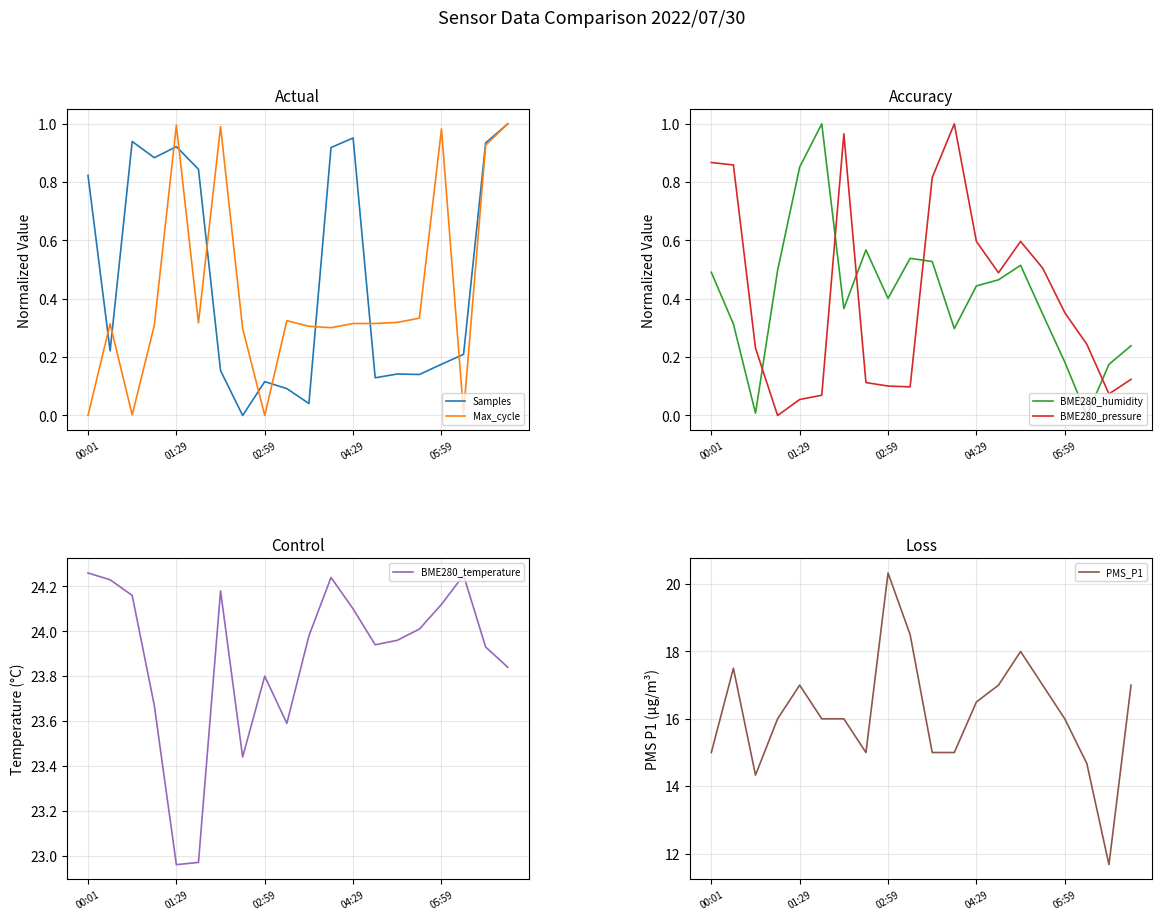

Reading right to left, list all the values displayed in this chart.

Samples: 1.0	0.9	0.2	0.2	0.1	0.1	0.1	1.0	0.9	0.0	0.1	0.1	0.0	0.2	0.8	0.9	0.9	0.9	0.2	0.8
Max_cycle: 1.0	0.9	0.0	1.0	0.3	0.3	0.3	0.3	0.3	0.3	0.3	0.0	0.3	1.0	0.3	1.0	0.3	0.0	0.3	0.0
BME280_humidity: 0.2	0.2	0.0	0.2	0.3	0.5	0.5	0.4	0.3	0.5	0.5	0.4	0.6	0.4	1.0	0.9	0.5	0.0	0.3	0.5
BME280_pressure: 0.1	0.1	0.2	0.4	0.5	0.6	0.5	0.6	1.0	0.8	0.1	0.1	0.1	1.0	0.1	0.1	0.0	0.2	0.9	0.9
BME280_temperature: 23.8	23.9	24.2	24.1	24.0	24.0	23.9	24.1	24.2	24.0	23.6	23.8	23.4	24.2	23.0	23.0	23.7	24.2	24.2	24.3
PMS_P1: 17.0	11.7	14.7	16.0	17.0	18.0	17.0	16.5	15.0	15.0	18.5	20.3	15.0	16.0	16.0	17.0	16.0	14.3	17.5	15.0